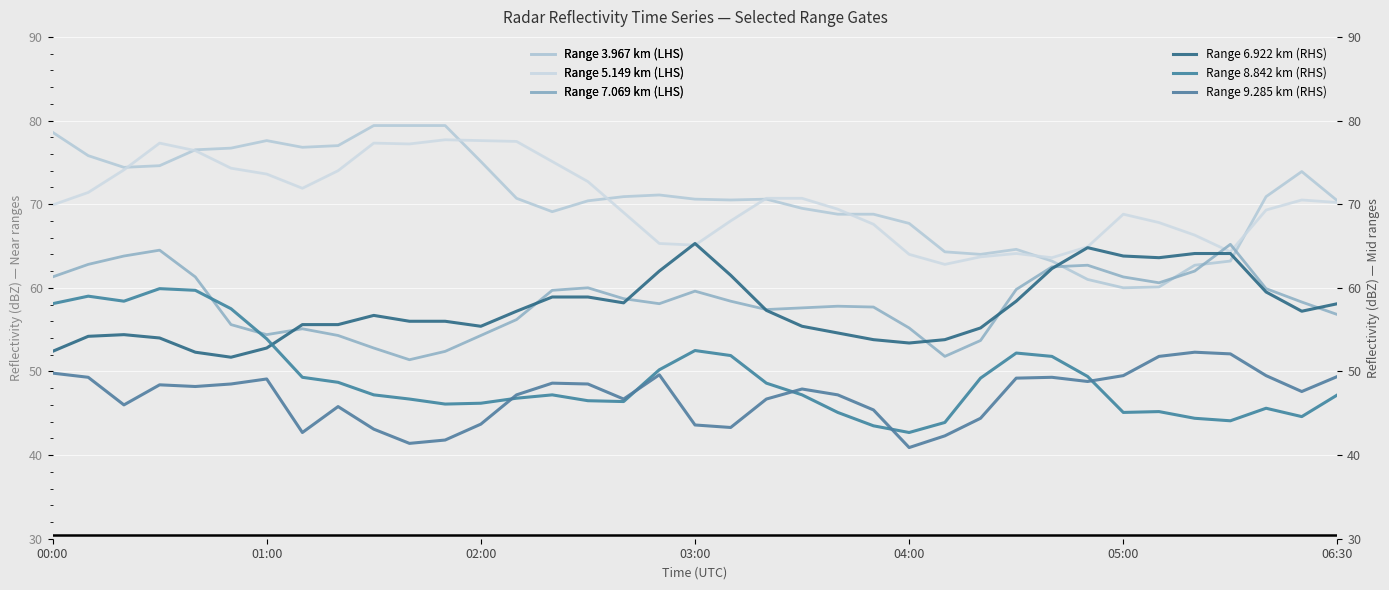

What is the value of the Range 8.842 km (RHS) point at the 32nd from the left?

45.2